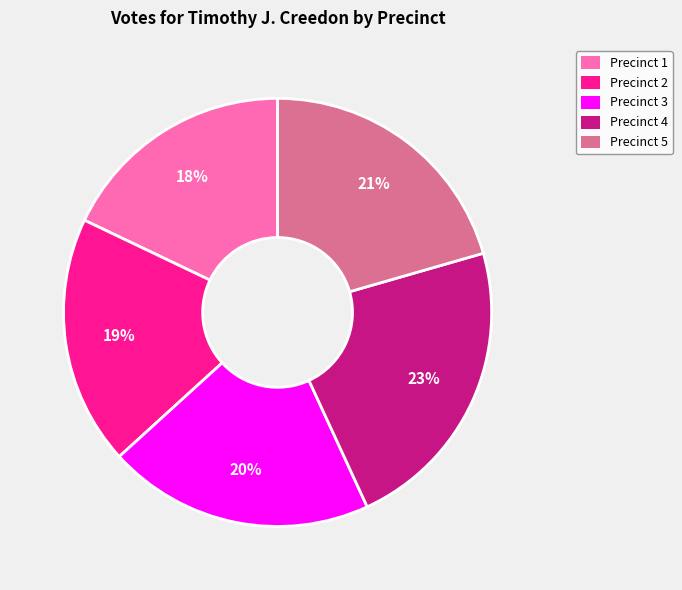

Count the number of slices in the pie.

5